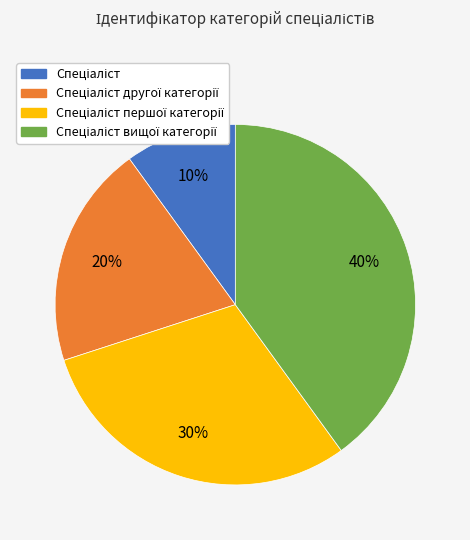

To the nearest percent, what is the difference between the largest and smallest slice percentages?

30%